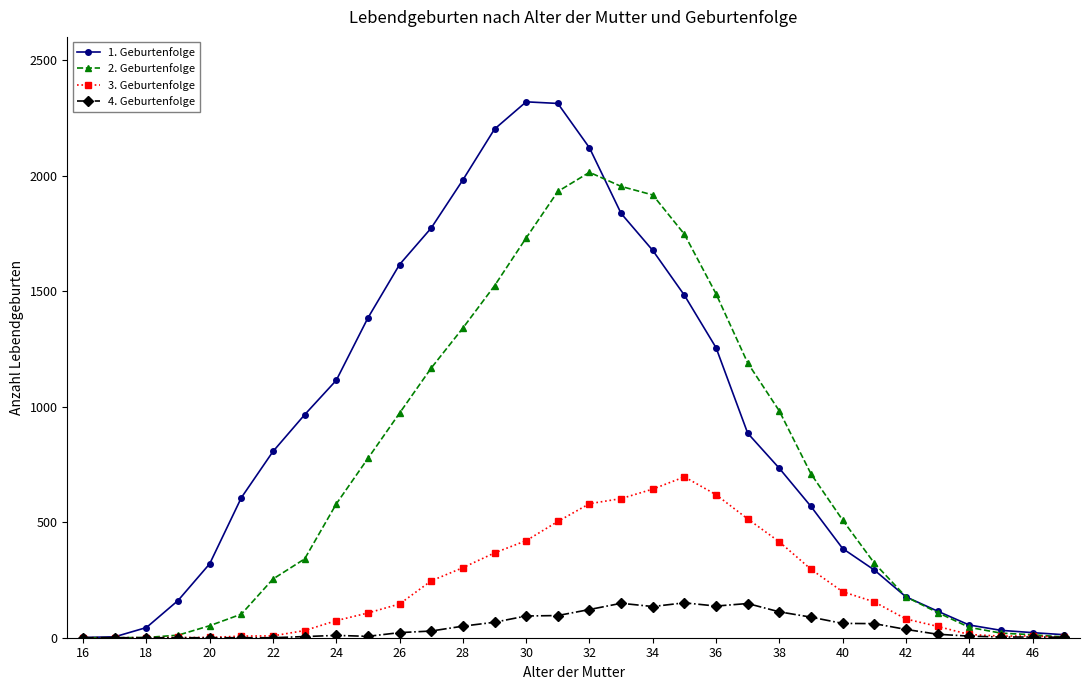

Which series has the widest spread of values?

1. Geburtenfolge